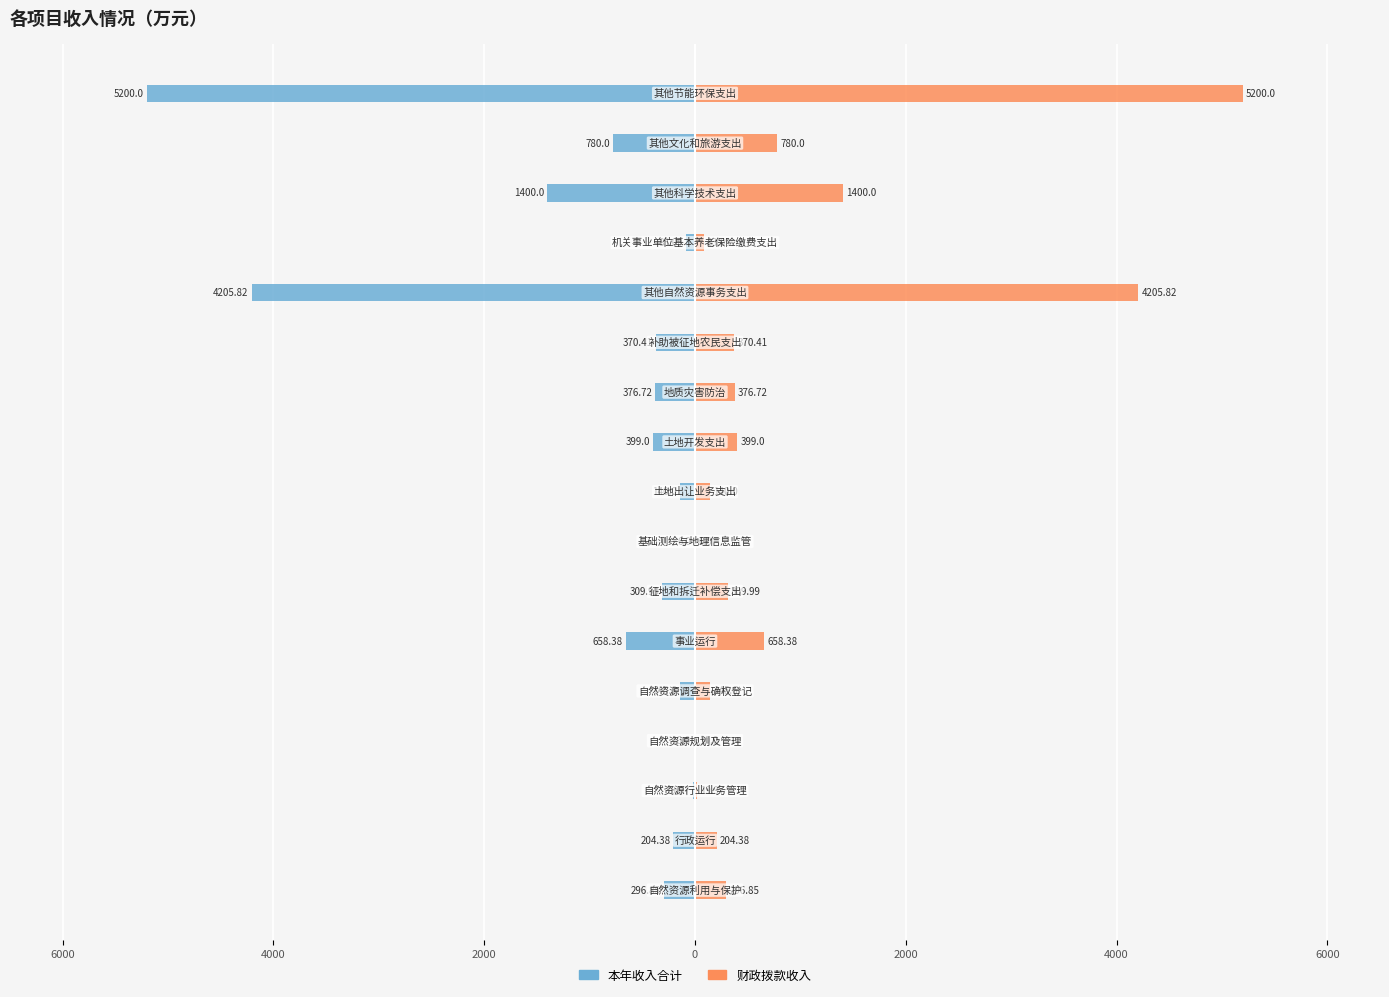

Reading right to left, list all the values displayed in this chart.

本年收入合计: -5200.0	-780.0	-1400.0	-83.1	-4205.8	-370.4	-376.7	-399.0	-140.0	-6.0	-310.0	-658.4	-145.6	-10.0	-20.0	-204.4	-296.9
财政拨款收入: 5200.0	780.0	1400.0	83.1	4205.8	370.4	376.7	399.0	140.0	6.0	310.0	658.4	145.6	10.0	20.0	204.4	296.9